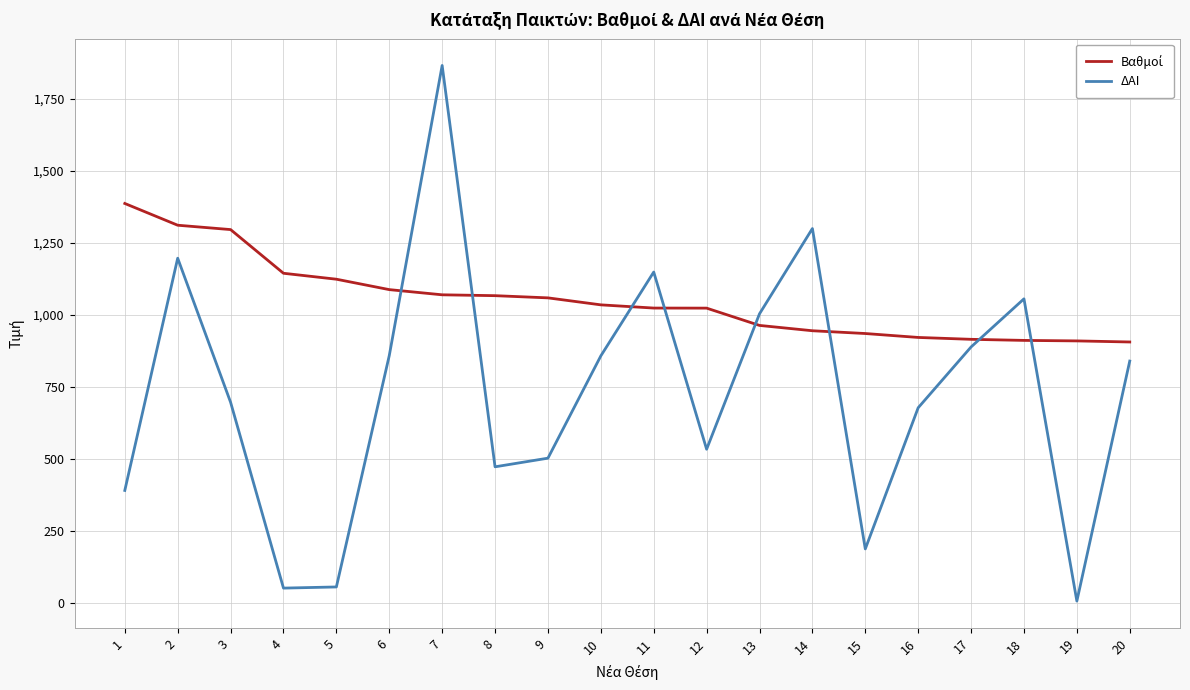

How many lines are shown in the chart?

2